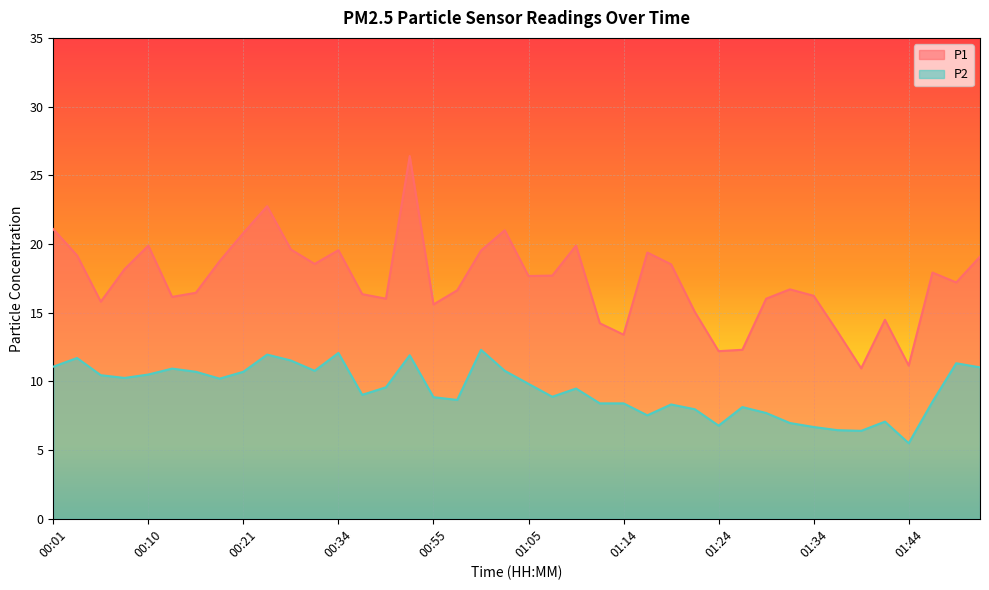

List the series in order of their peak value, lowest first.

P2, P1